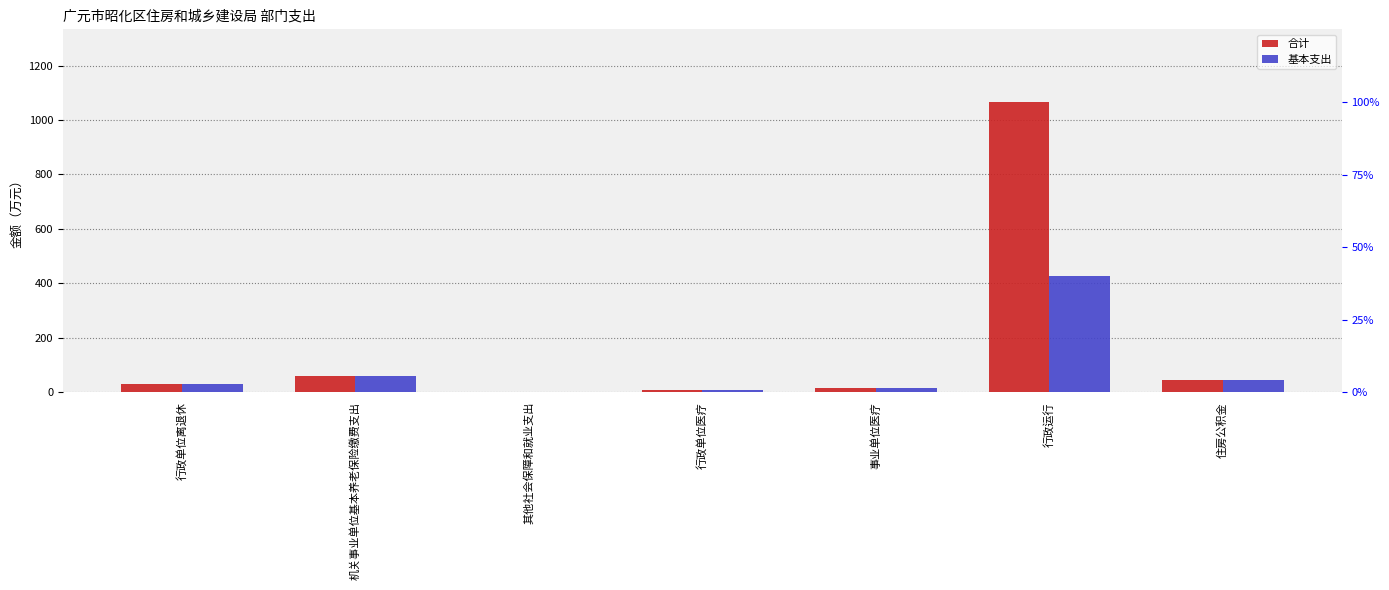

What is the value of the 基本支出 bar at the 2nd from the left?

58.5